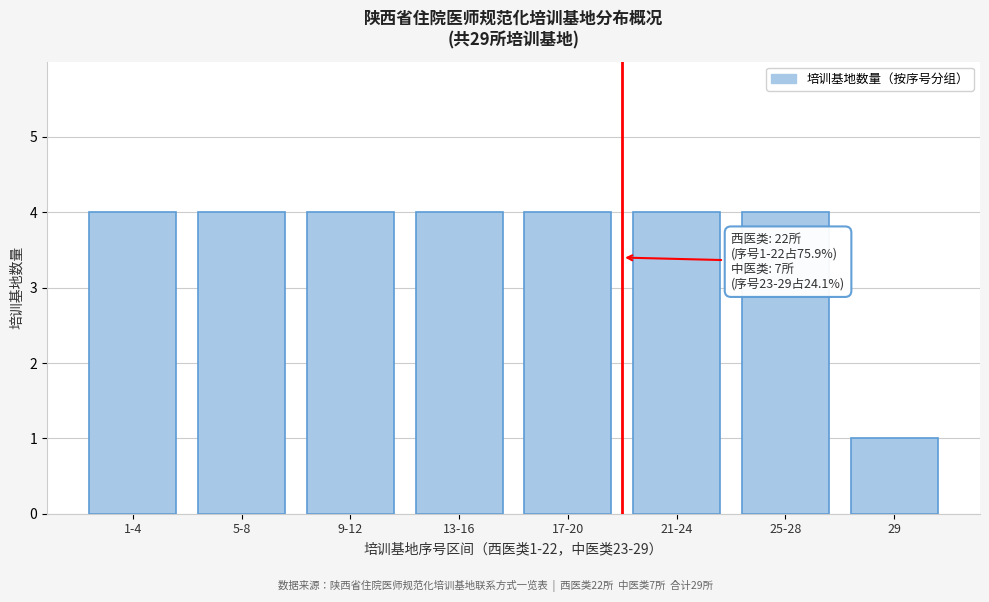

Reading left to right, list all the values displayed in this chart.

1-4=4	5-8=4	9-12=4	13-16=4	17-20=4	21-24=4	25-28=4	29=1